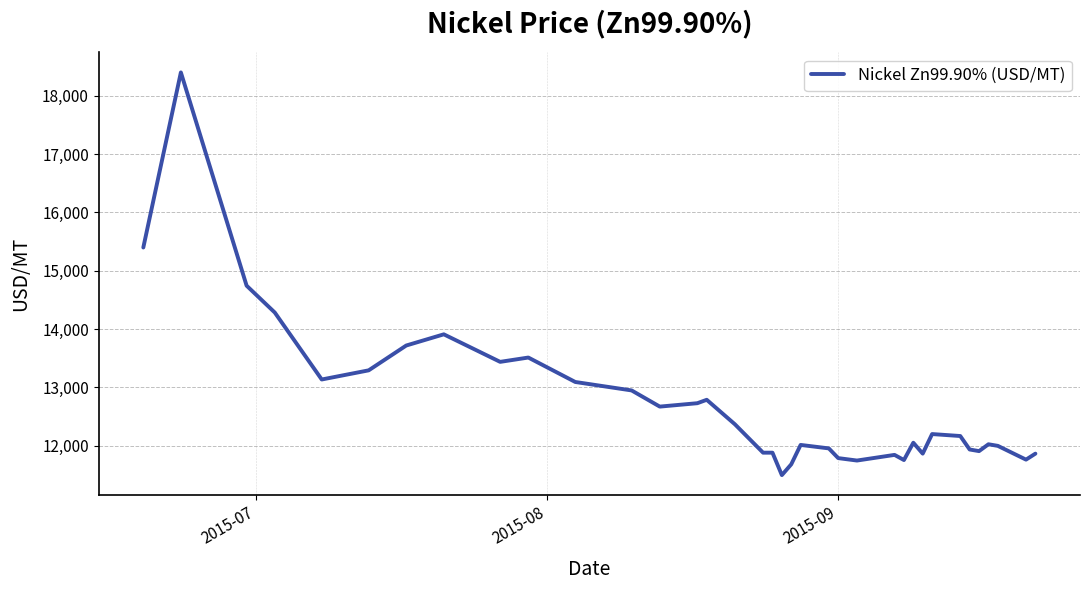

What is the difference between the maximum and minimum values?

6903.2